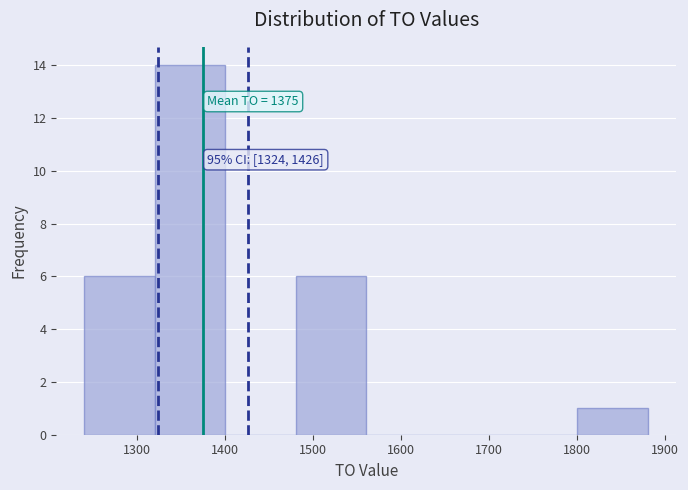

Over which range of the x-axis is the bar tallest?

1320 to 1400